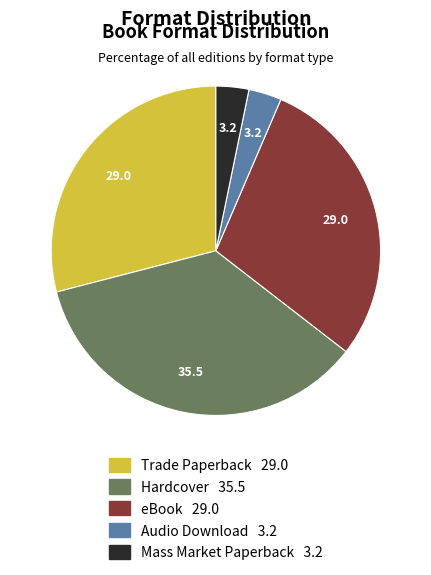

Which has a higher value, Hardcover or Trade Paperback?

Hardcover